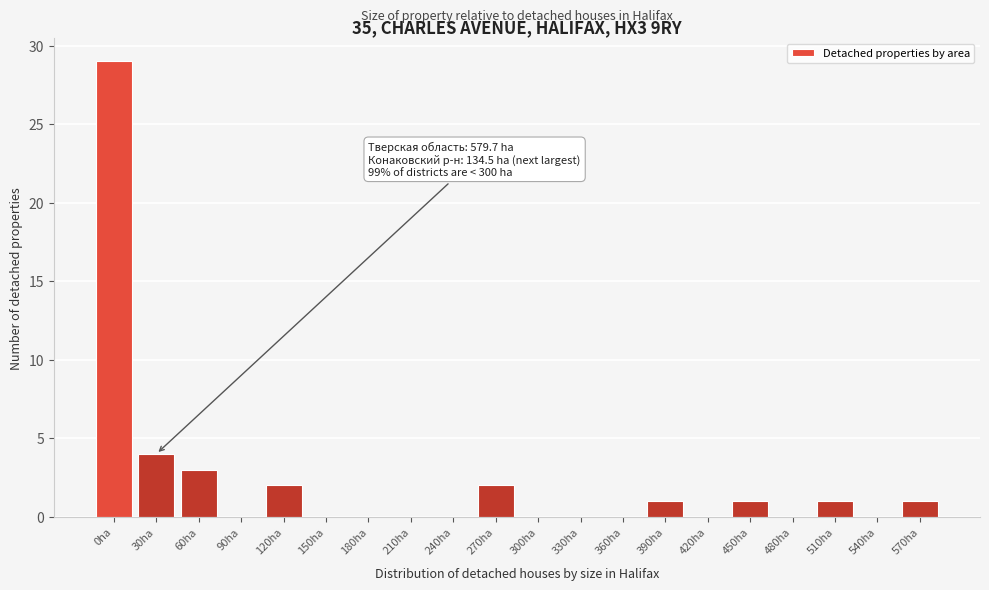

Reading left to right, what are all the values shown in this chart?

0ha=29	30ha=4	60ha=3	90ha=0	120ha=2	150ha=0	180ha=0	210ha=0	240ha=0	270ha=2	300ha=0	330ha=0	360ha=0	390ha=1	420ha=0	450ha=1	480ha=0	510ha=1	540ha=0	570ha=1